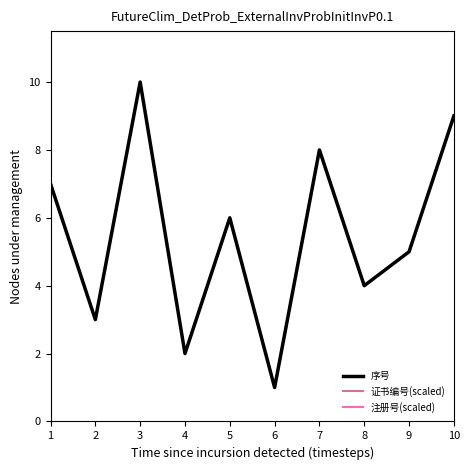

At how many categories does at least one series exceed 179?

10